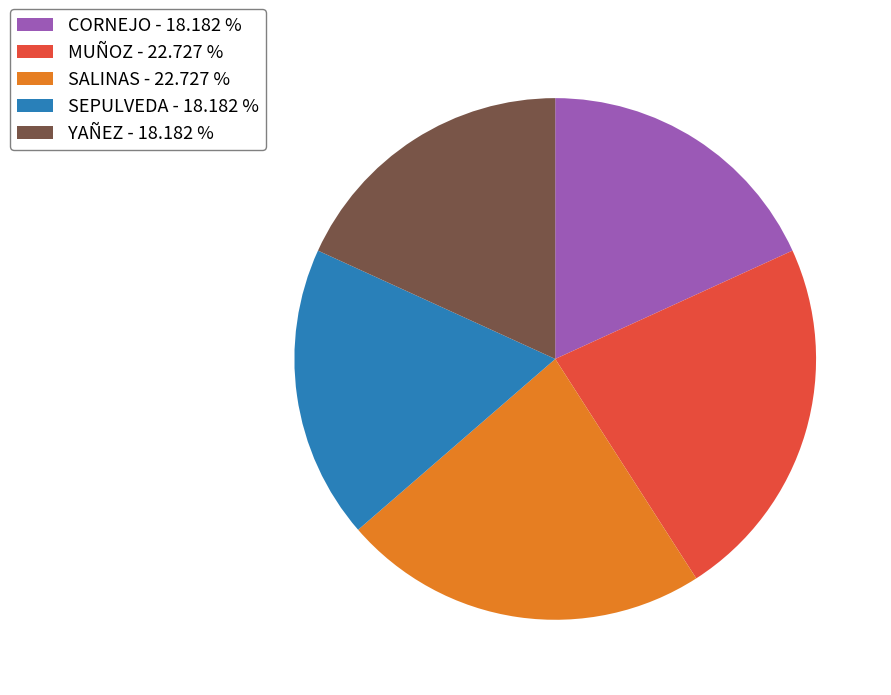

The MUÑOZ slice represents 33% of the pie. True or false?

False